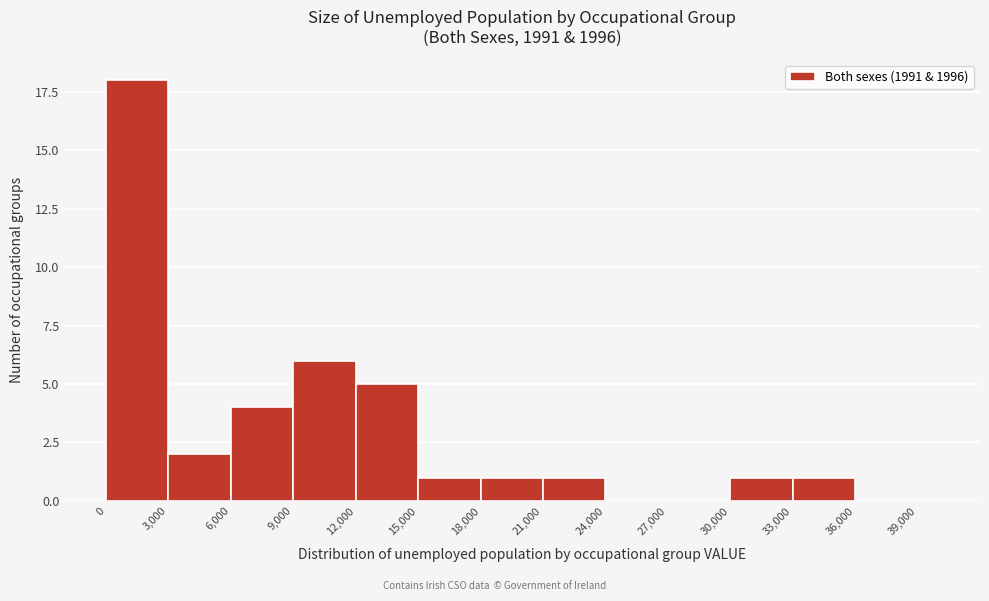

Read against the x-axis, roughly where is the centre of the tallest bar?

1500